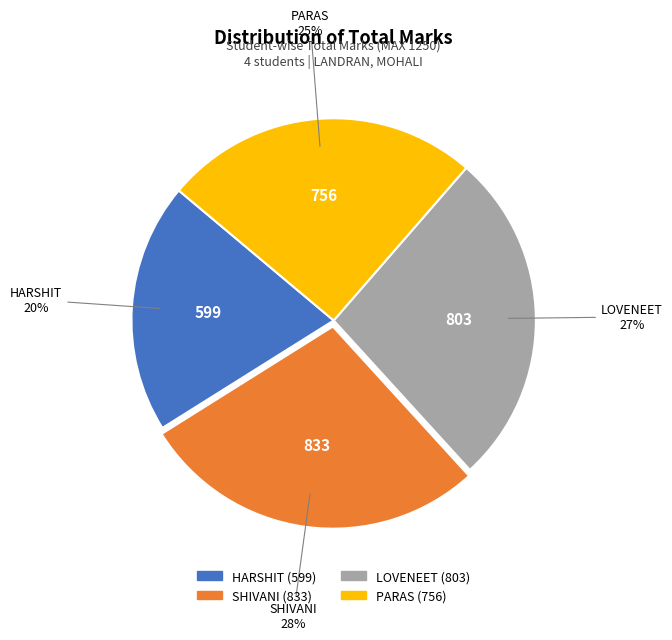

Between PARAS and HARSHIT, which is larger?

PARAS